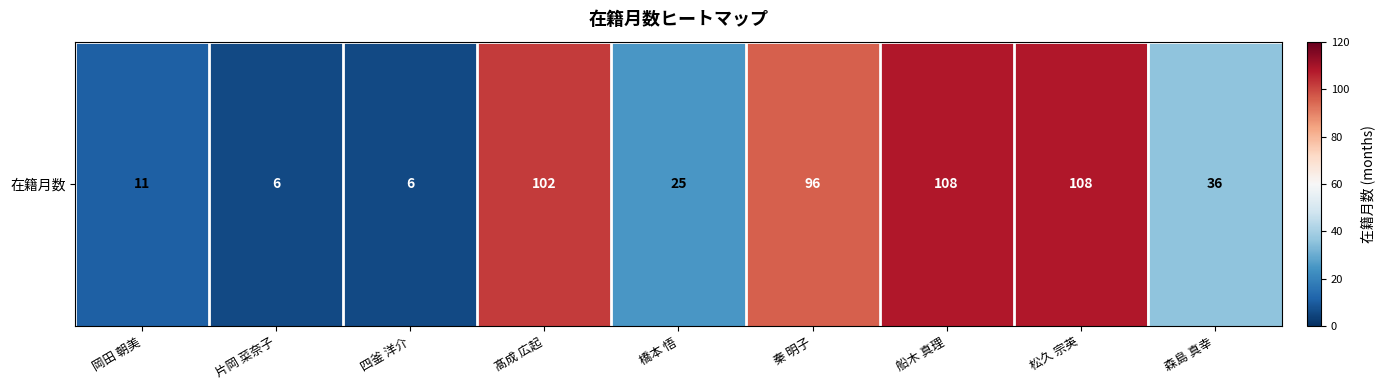

Which category has the lowest value across all series?

片岡 菜奈子